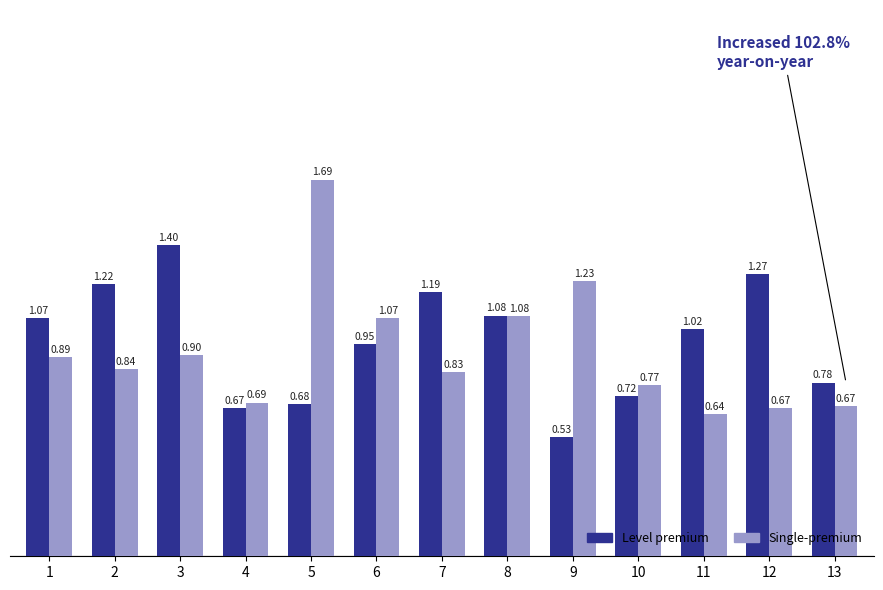

Between 5 and 13, which series saw the biggest shift?

Single-premium